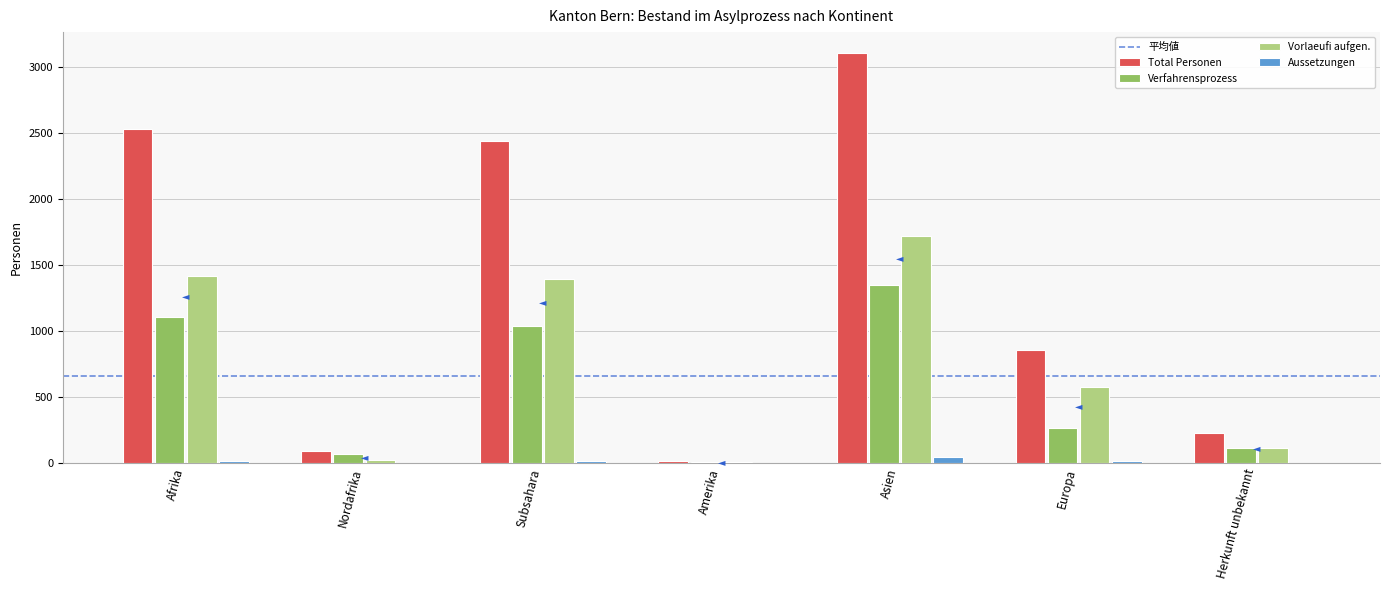

What is the highest value of the Vorlaeufi aufgen. series?

1719